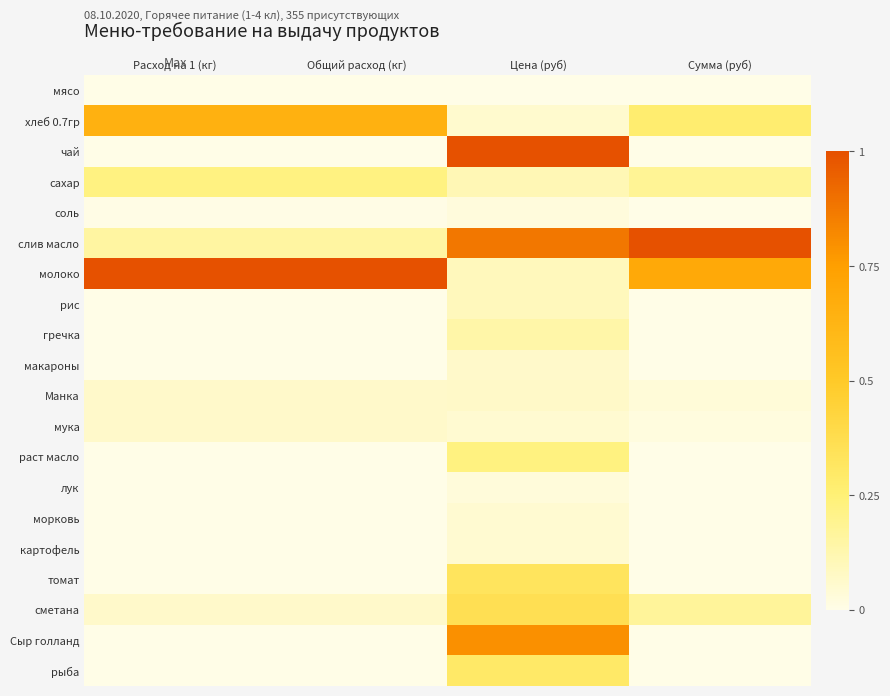

What is the total value across all series at Сумма (руб)?

2.4